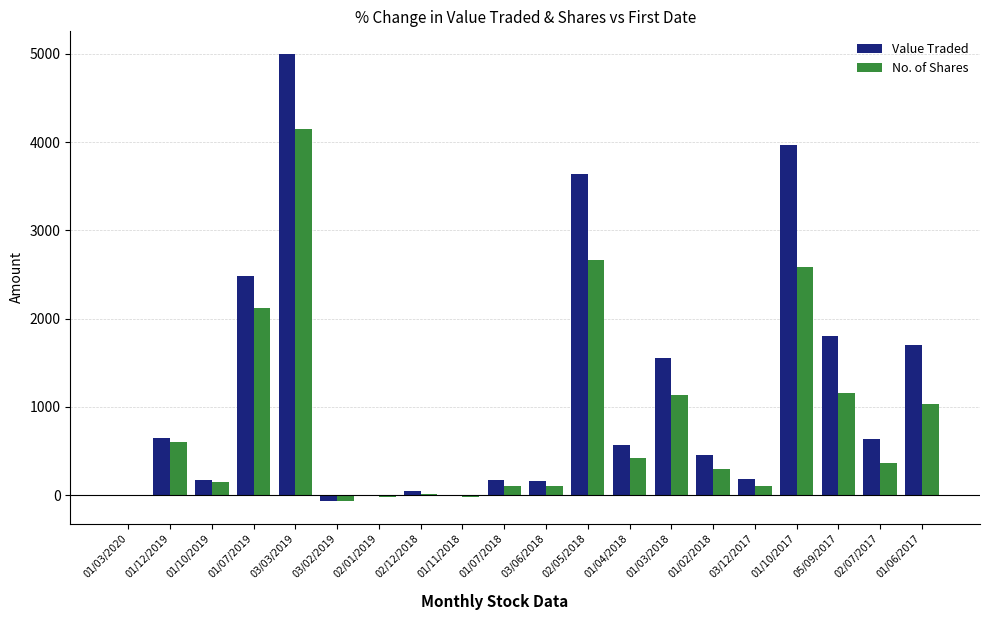

Is it true that No. of Shares equals 635.1 at 02/07/2017?

False